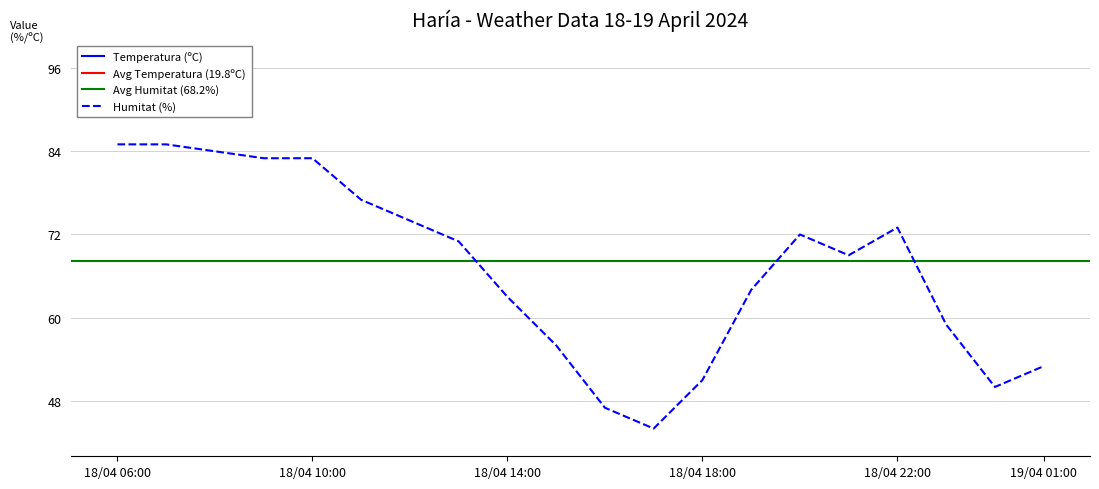

True or false: Temperatura (ºC) and Humitat (%) cross at least once.

False